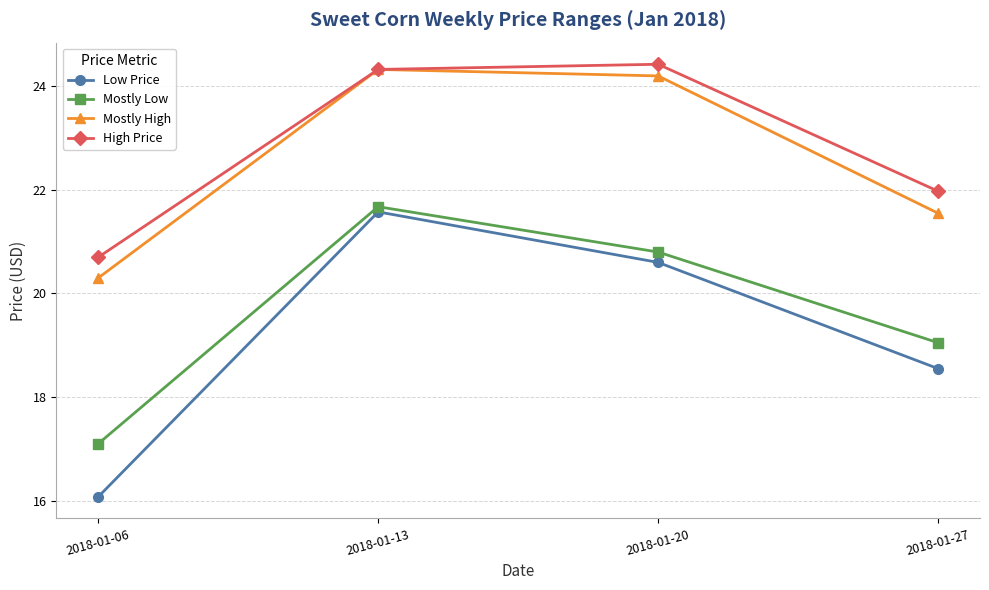

At which label does Mostly High reach its peak?

2018-01-13